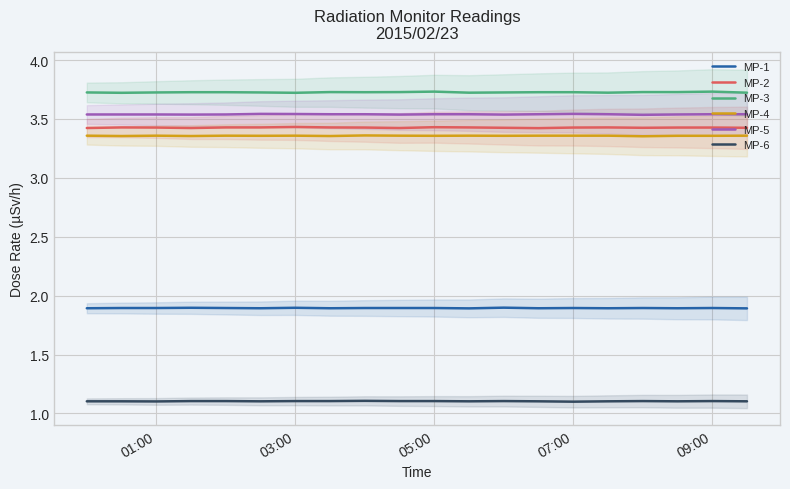

The MP-3 series shows 1.5 at 09:00. True or false?

False